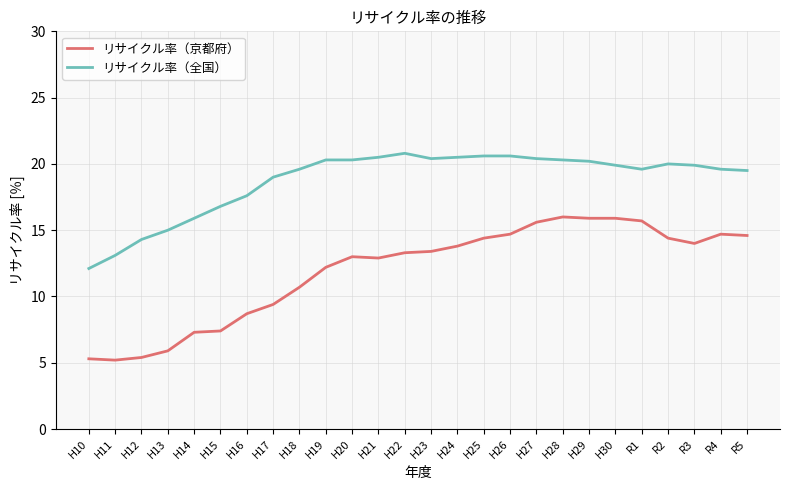

True or false: リサイクル率（京都府） and リサイクル率（全国） intersect in this chart.

False